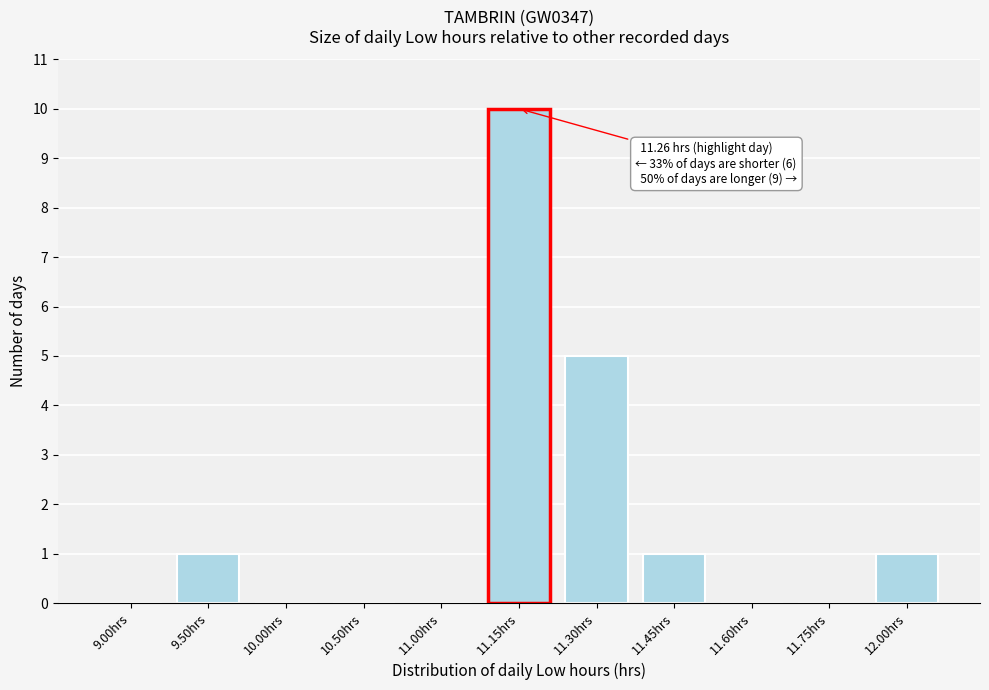

Reading left to right, list all the values displayed in this chart.

9.00hrs=0	9.50hrs=1	10.00hrs=0	10.50hrs=0	11.00hrs=0	11.15hrs=10	11.30hrs=5	11.45hrs=1	11.60hrs=0	11.75hrs=0	12.00hrs=1